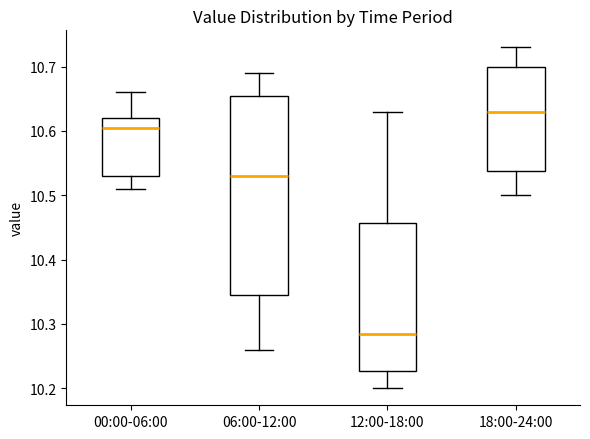

Reading left to right, read every box against the y-axis: the position of its median line, the range the box covers, and the ends of its whiskers. The values are not printed on the chart, so give them approximately, as read against the axis.

00:00-06:00: median 10.61, box 10.53 to 10.62, whiskers 10.51 to 10.66
06:00-12:00: median 10.53, box 10.35 to 10.66, whiskers 10.26 to 10.69
12:00-18:00: median 10.29, box 10.23 to 10.46, whiskers 10.20 to 10.63
18:00-24:00: median 10.63, box 10.54 to 10.70, whiskers 10.50 to 10.73